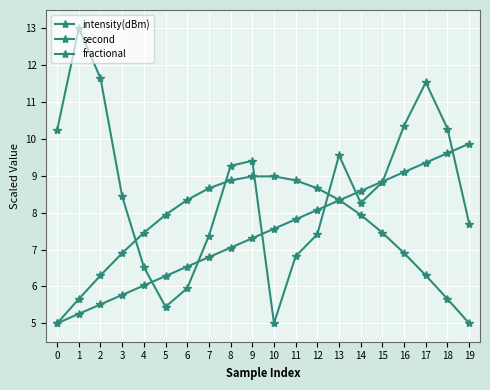

Reading left to right, list all the values displayed in this chart.

intensity(dBm): 0=10.2	1=13.0	2=11.6	3=8.4	4=6.5	5=5.4	6=6.0	7=7.4	8=9.3	9=9.4	10=5.0	11=6.8	12=7.4	13=9.6	14=8.3	15=8.8	16=10.4	17=11.5	18=10.3	19=7.7
second: 0=5.0	1=5.3	2=5.5	3=5.8	4=6.0	5=6.3	6=6.5	7=6.8	8=7.1	9=7.3	10=7.6	11=7.8	12=8.1	13=8.3	14=8.6	15=8.8	16=9.1	17=9.4	18=9.6	19=9.9
fractional: 0=5.0	1=5.7	2=6.3	3=6.9	4=7.5	5=7.9	6=8.3	7=8.7	8=8.9	9=9.0	10=9.0	11=8.9	12=8.7	13=8.3	14=7.9	15=7.5	16=6.9	17=6.3	18=5.7	19=5.0